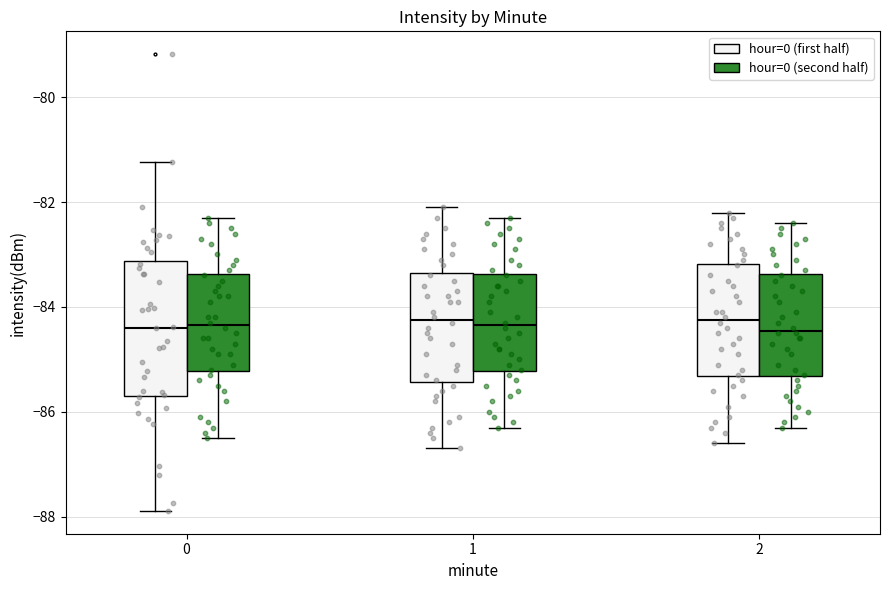

Reading left to right, transcribe this box plot: for each box, give where its median line is, the range the box spans, and where its two whiskers end, as read against the y-axis. The values are not printed on the chart, so give them approximately, as read against the axis.

0 (hour=0 (first half)): median -84.4, box -85.6 to -83.2, whiskers -87.8 to -81.2
0 (hour=0 (second half)): median -84.4, box -85.2 to -83.4, whiskers -86.4 to -82.2
1 (hour=0 (first half)): median -84.2, box -85.4 to -83.4, whiskers -86.6 to -82.0
1 (hour=0 (second half)): median -84.4, box -85.2 to -83.4, whiskers -86.2 to -82.2
2 (hour=0 (first half)): median -84.2, box -85.4 to -83.2, whiskers -86.6 to -82.2
2 (hour=0 (second half)): median -84.4, box -85.4 to -83.4, whiskers -86.2 to -82.4